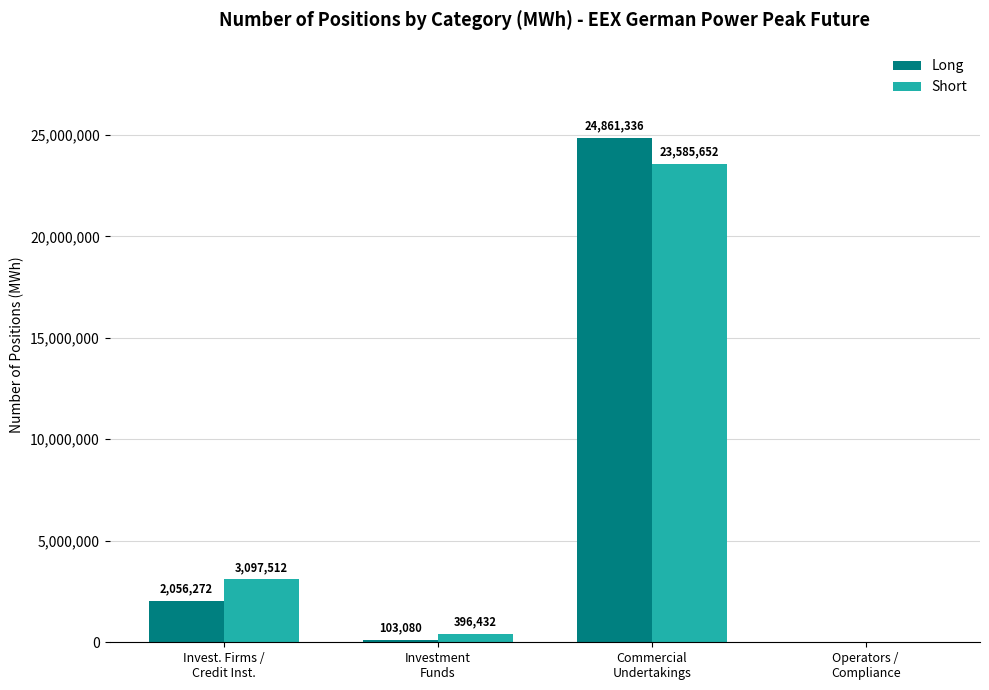

Is it true that Long equals 103080 at Investment
Funds?

True